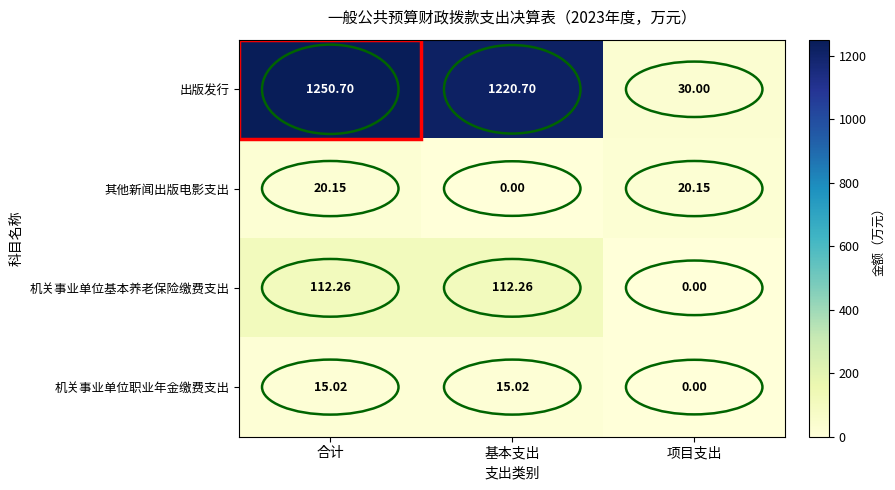

Where is 其他新闻出版电影支出 nearest to the value 10?

基本支出